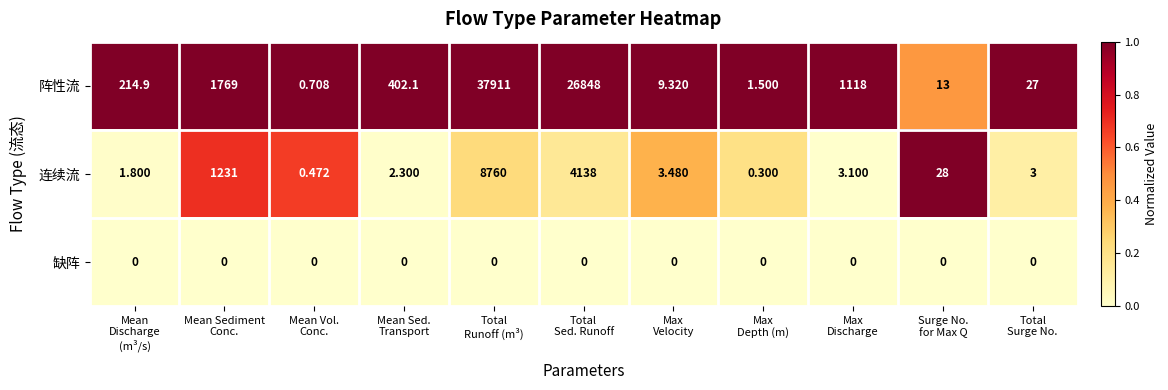

Which series has the largest range (max minus min)?

阵性流